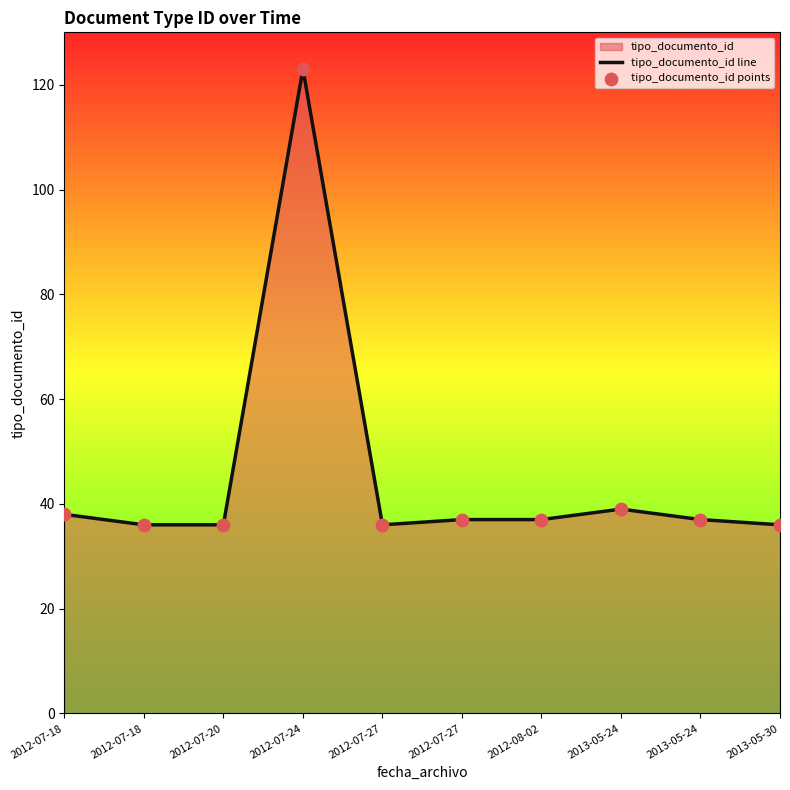

How many lines are shown in the chart?

1